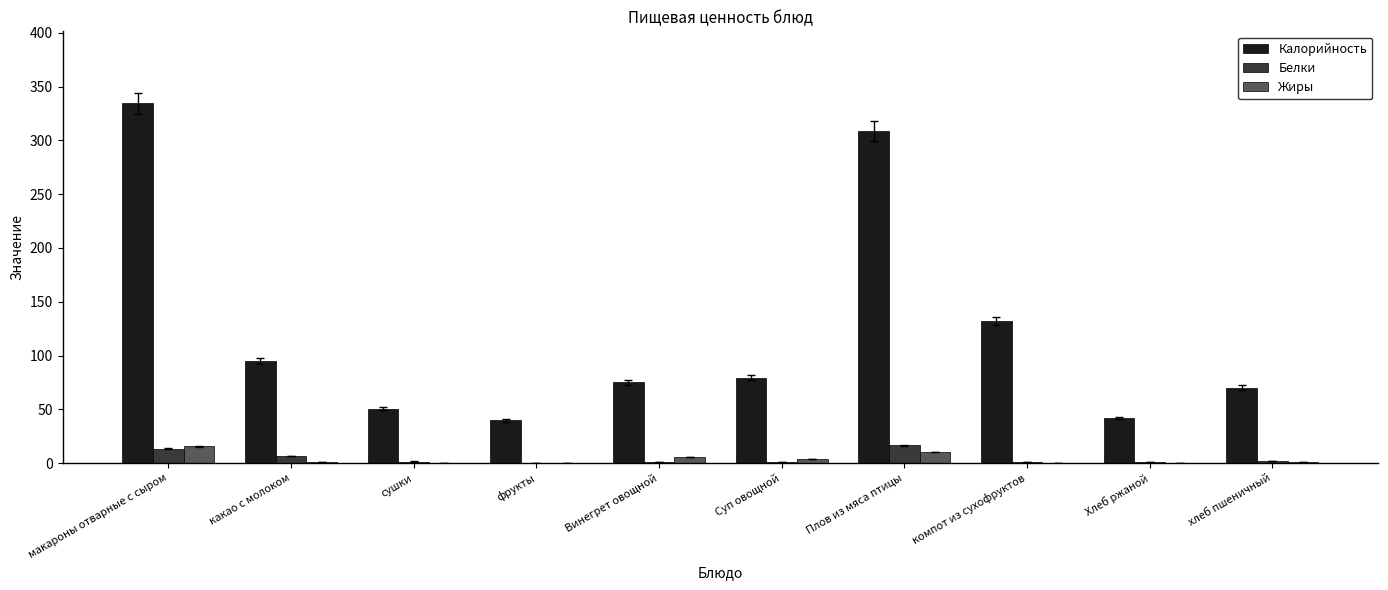

Which series has the largest total across all categories?

Калорийность